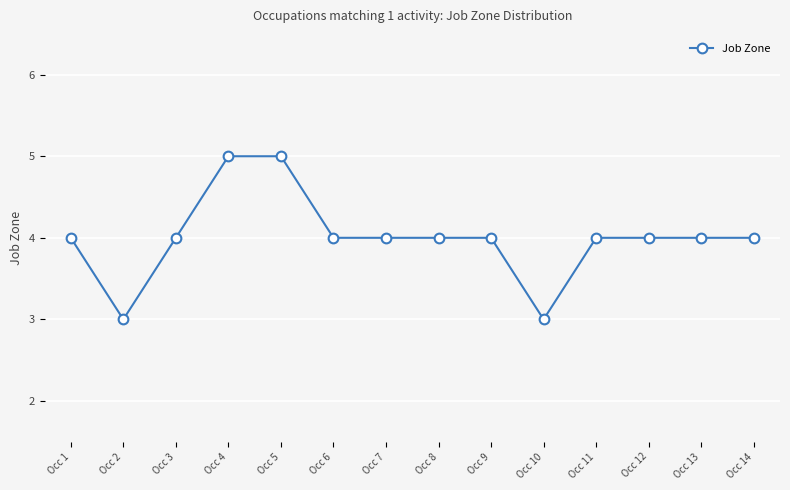

Where is the first local minimum?

Occ 2